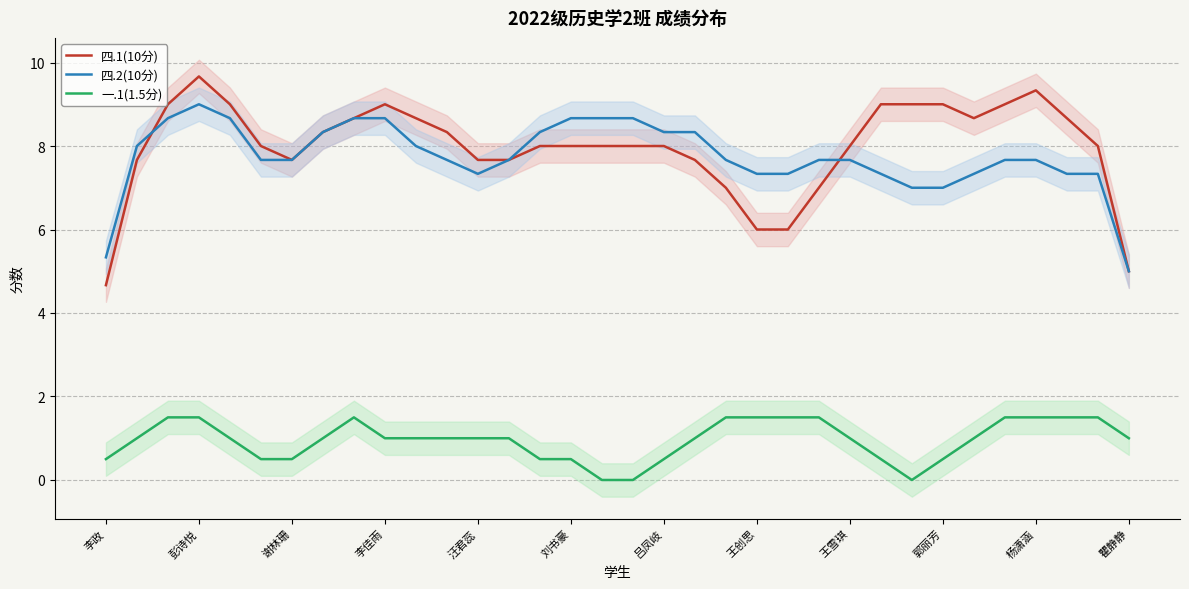

Count the number of data series in this chart.

3